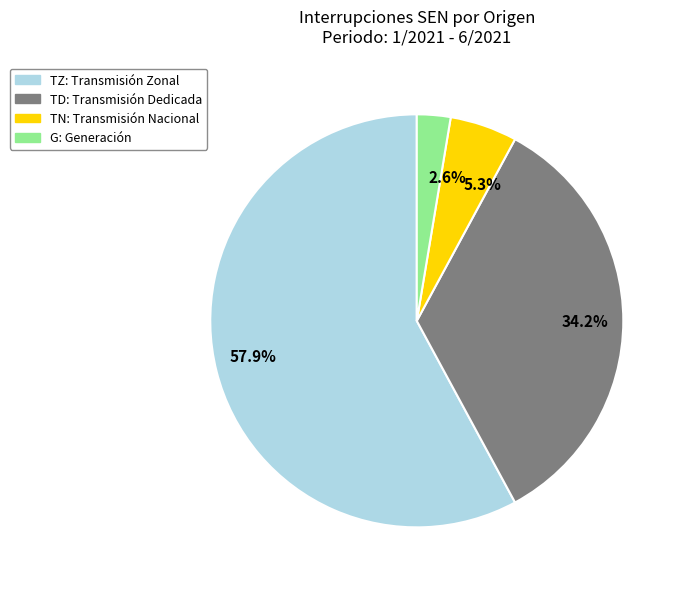

Is there any slice that represents more than half of the pie?

Yes